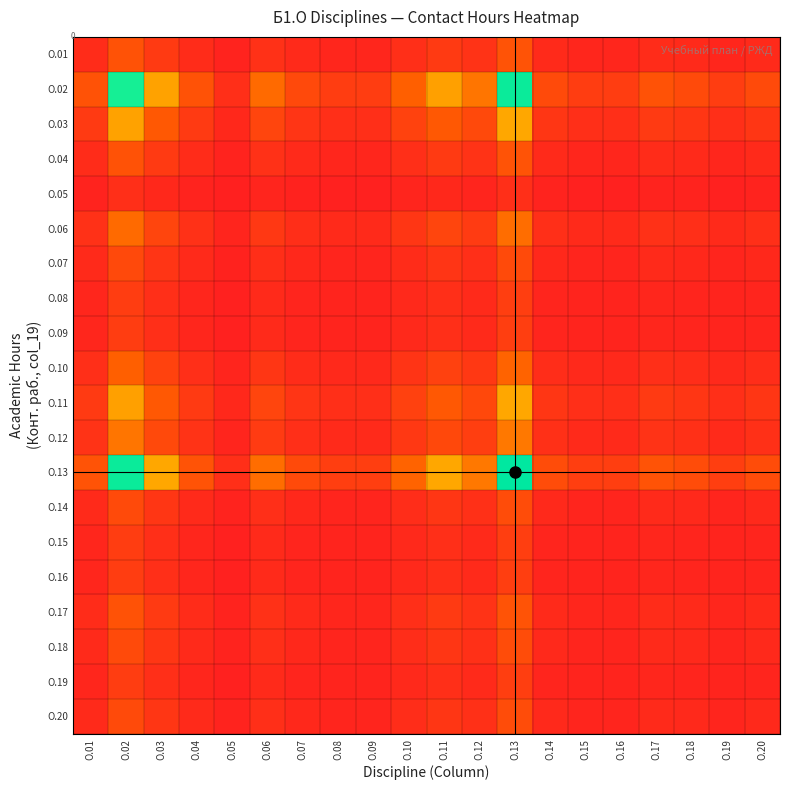

What is the total value across all series at О.10?

2.0